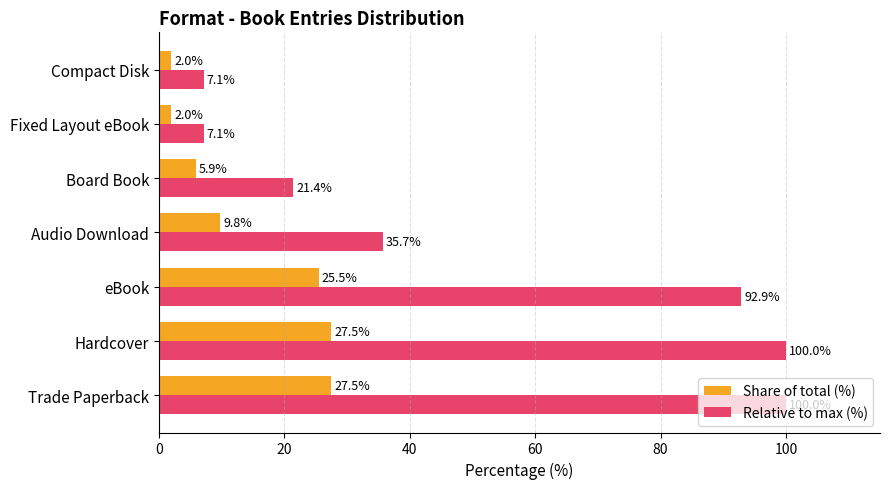

At which label is Relative to max (%) closest to 53?

Audio Download